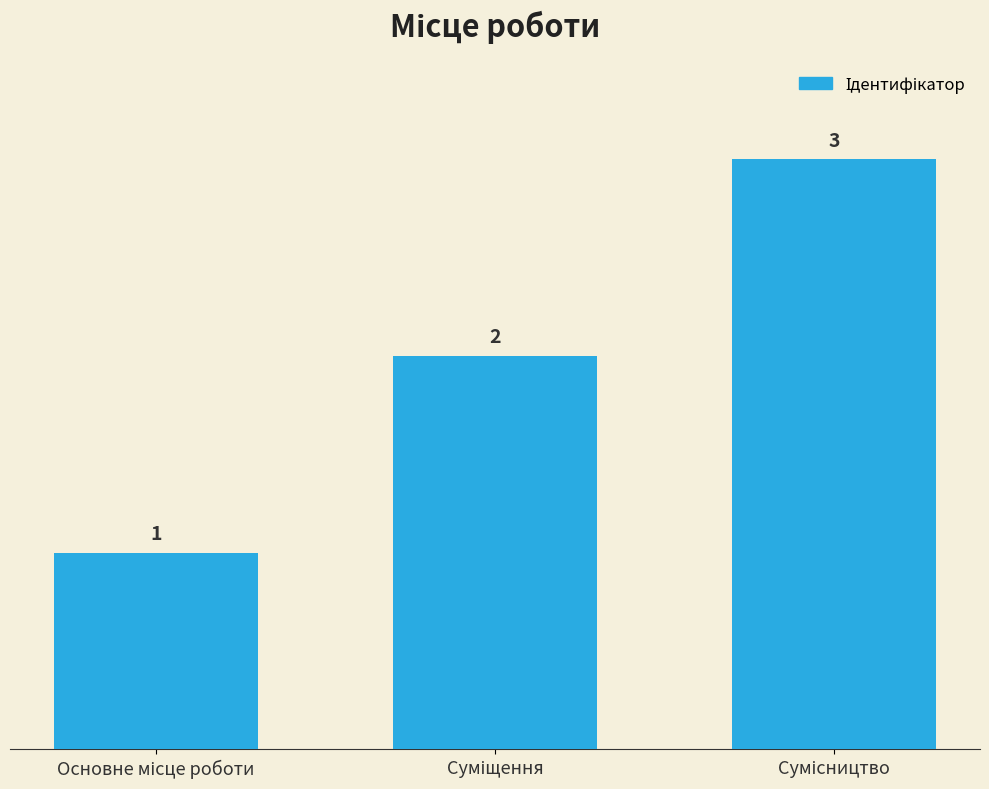

How many values are between 1 and 3?

3